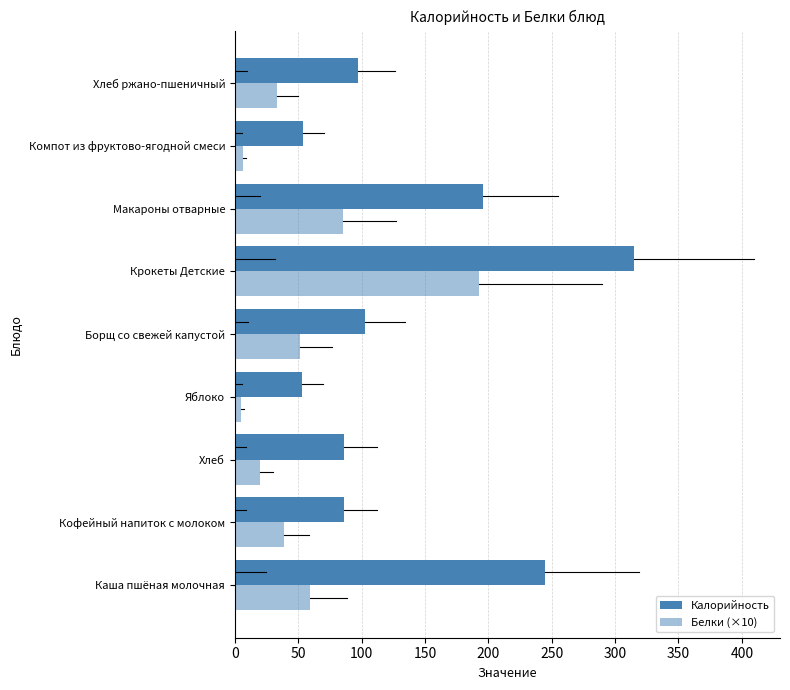

How many series are shown in this chart?

2